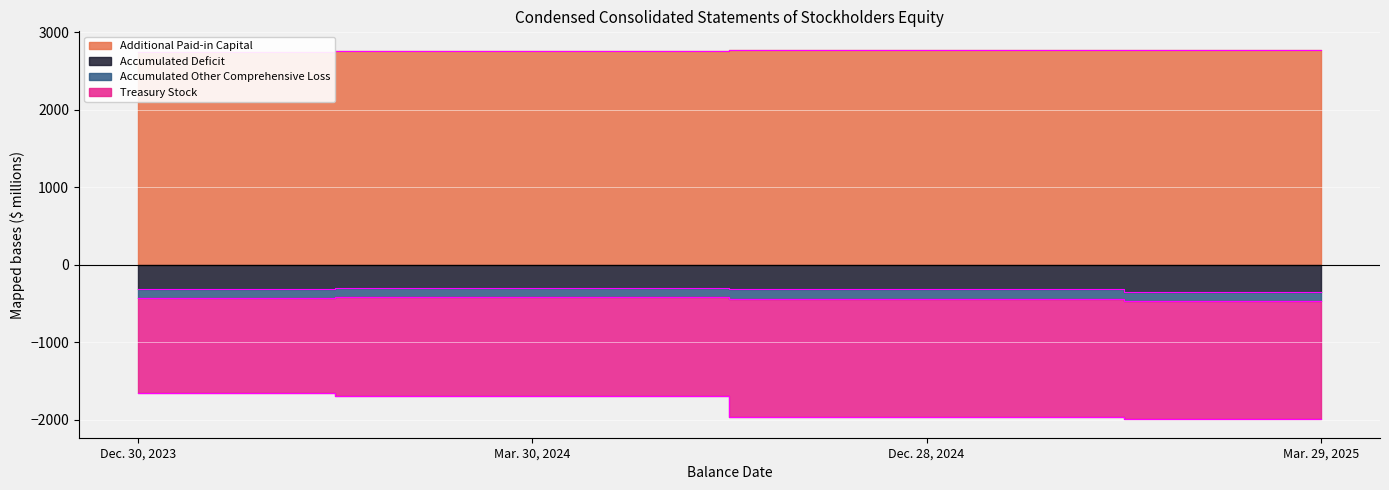

What is the difference between the Treasury Stock values at Dec. 28, 2024 and Dec. 30, 2023?

313